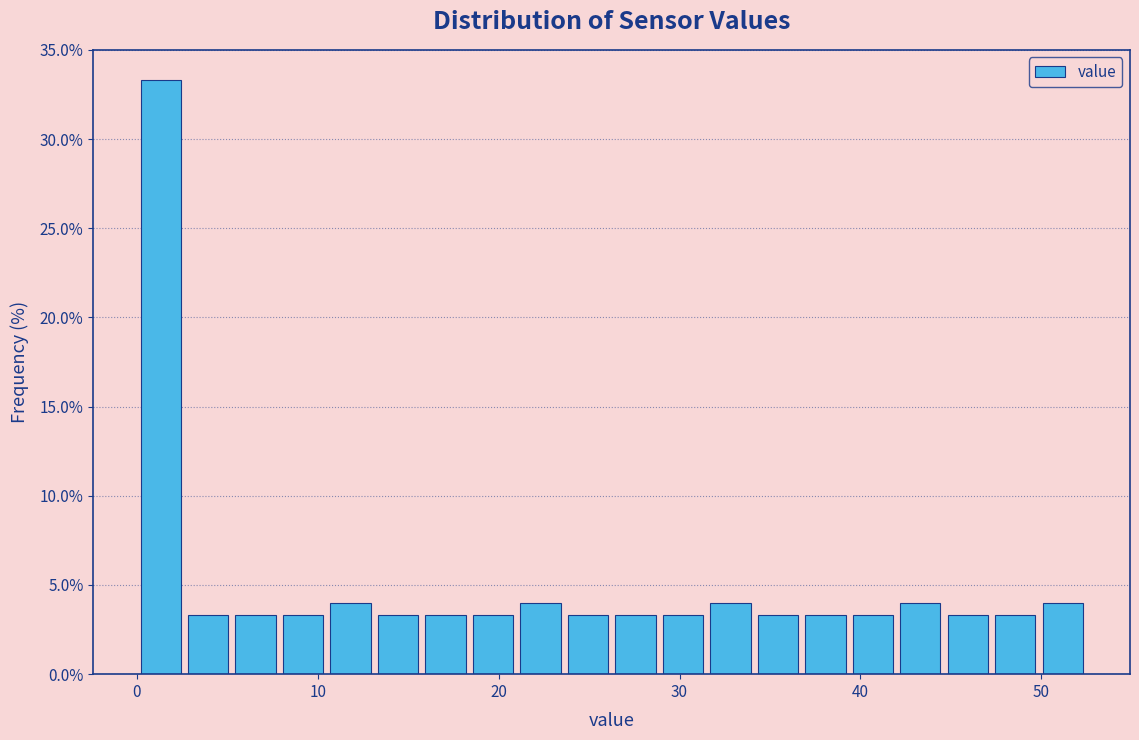

Read against the x-axis, roughly where is the centre of the tallest bar?

1